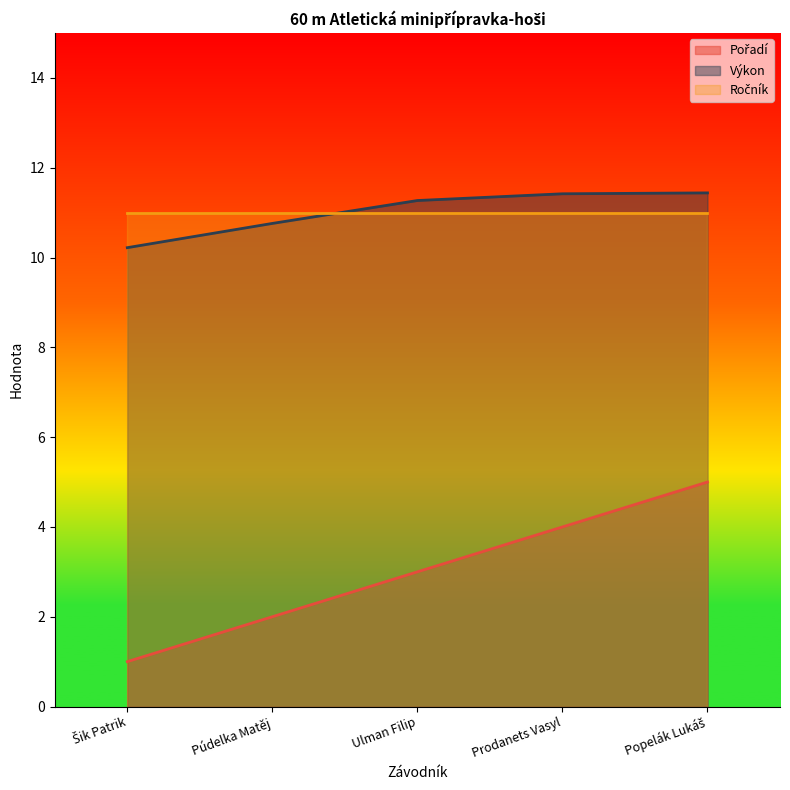

Which series has the largest total across all categories?

Výkon